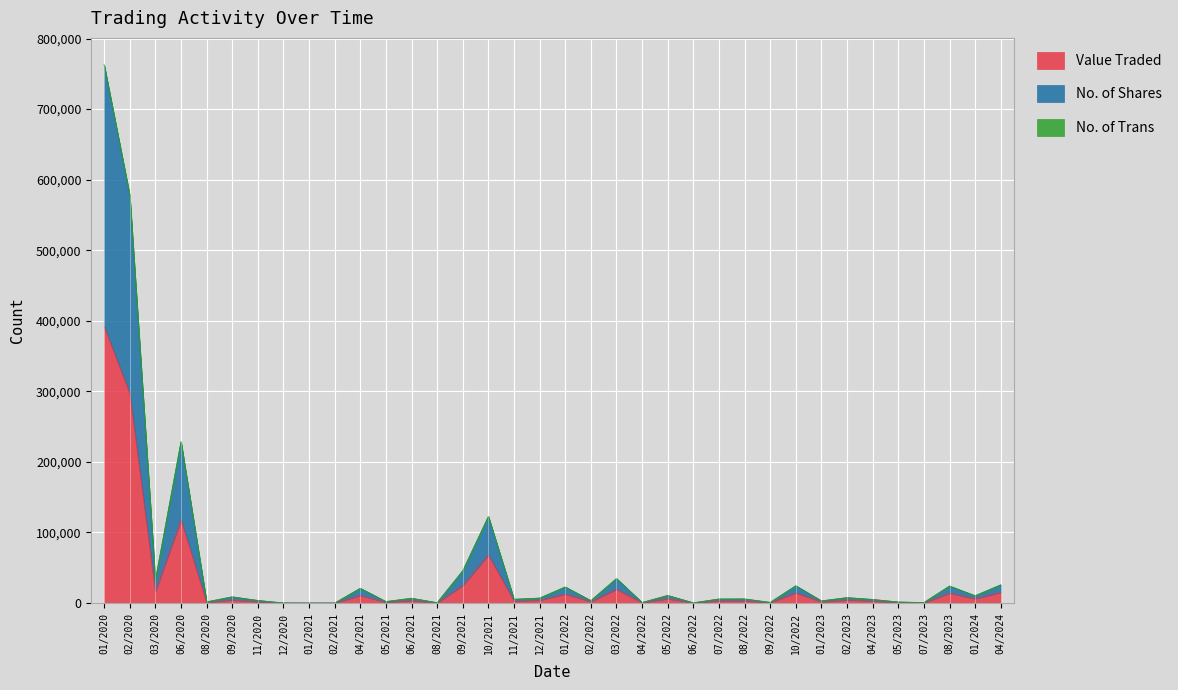

List the labels in order of Value Traded value, largest first.

01/2020, 02/2020, 06/2020, 10/2021, 09/2021, 03/2022, 03/2020, 04/2024, 10/2022, 08/2023, 01/2022, 04/2021, 05/2022, 01/2024, 09/2020, 02/2023, 12/2021, 06/2021, 08/2022, 07/2022, 11/2021, 04/2023, 02/2022, 11/2020, 01/2023, 05/2021, 08/2020, 05/2023, 09/2022, 04/2022, 07/2023, 08/2021, 06/2022, 12/2020, 01/2021, 02/2021